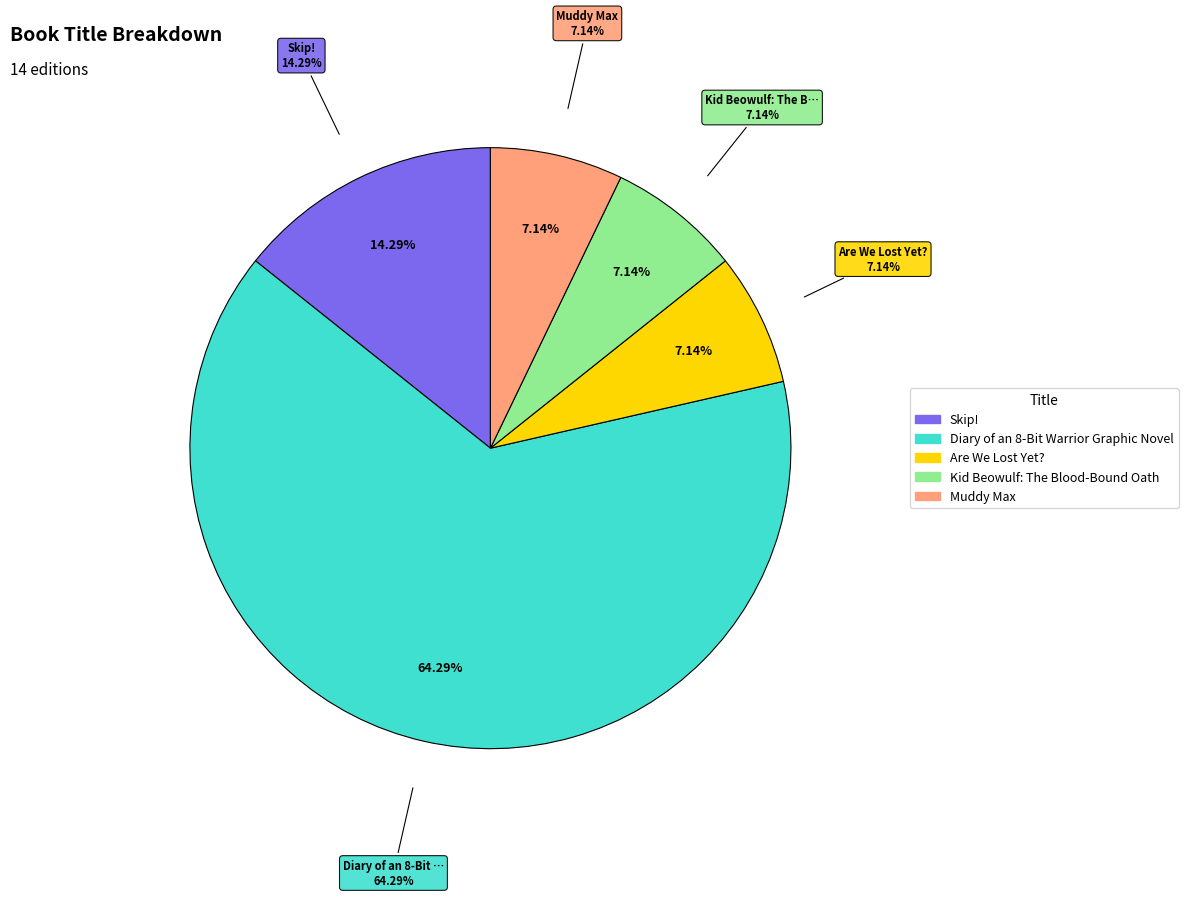

How many slices are in this pie chart?

5